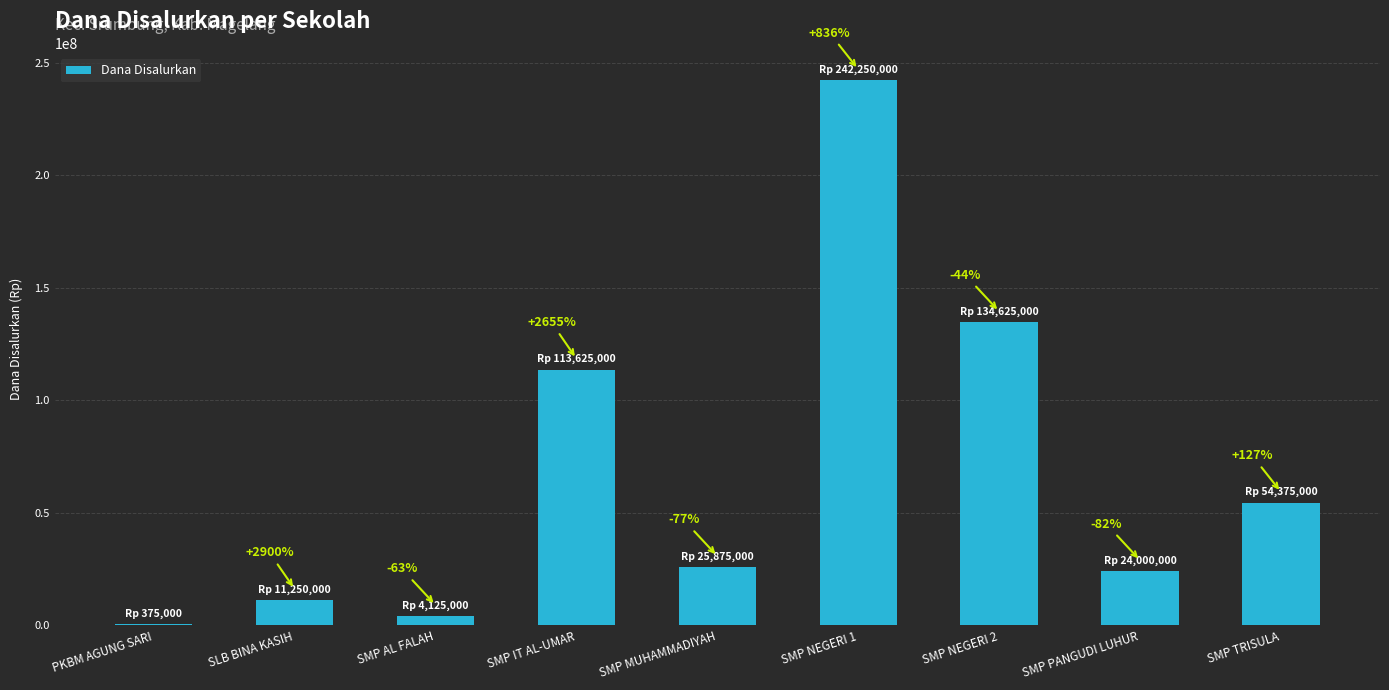

What is the difference between the values at SMP NEGERI 1 and SLB BINA KASIH?

231000000